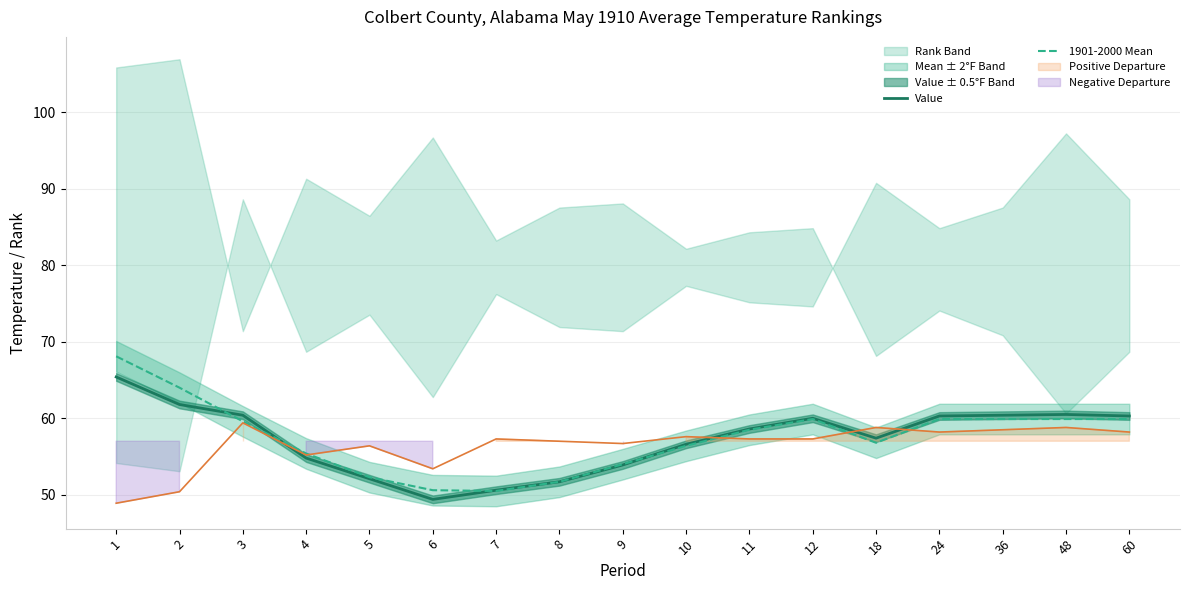

Read the Value value at 5.

52.1